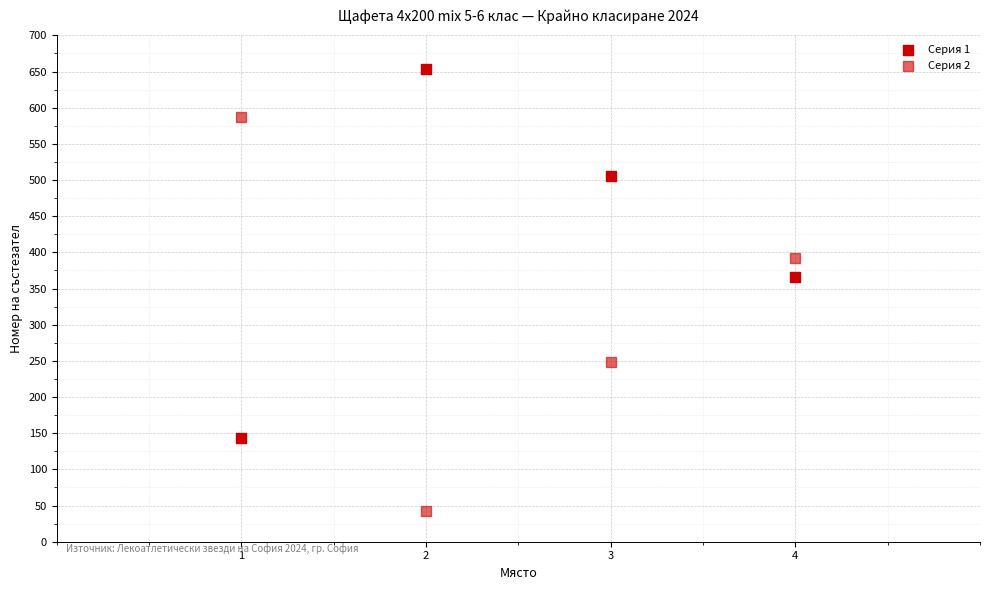

How many points are shown in the scatter plot?

8